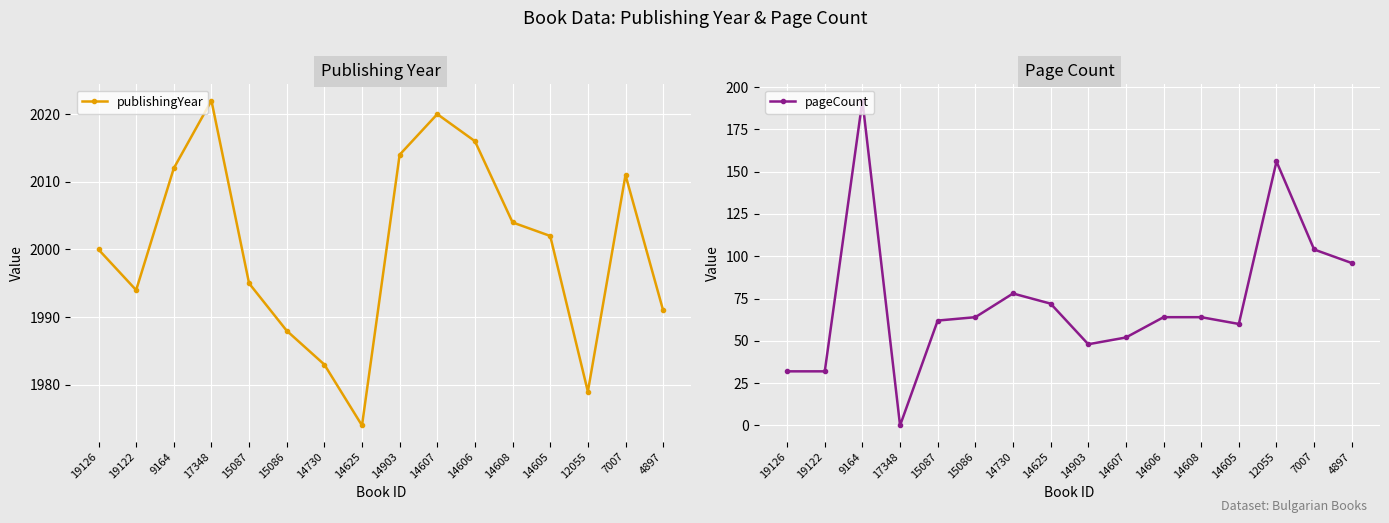

Which series has the largest total across all categories?

publishingYear